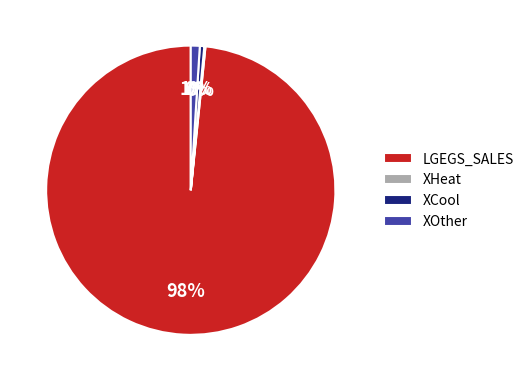

Do LGEGS_SALES and XCool together represent more than half of the pie?

Yes